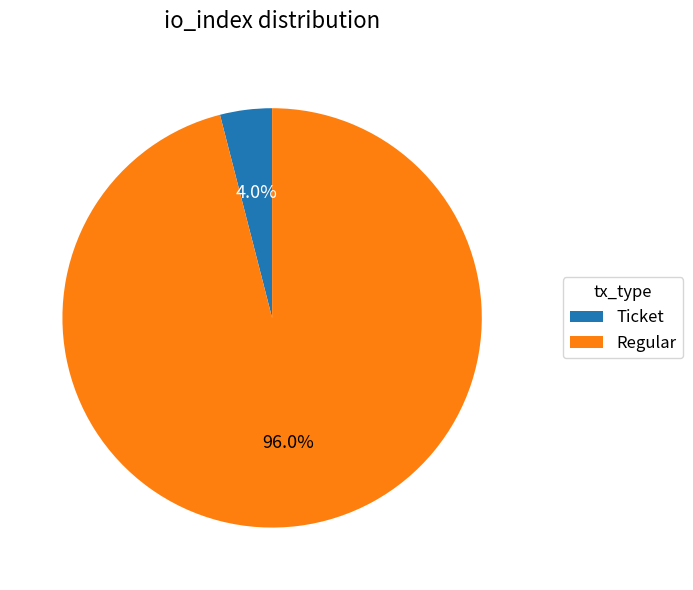

Rank the categories by value from lowest to highest.

Ticket, Regular